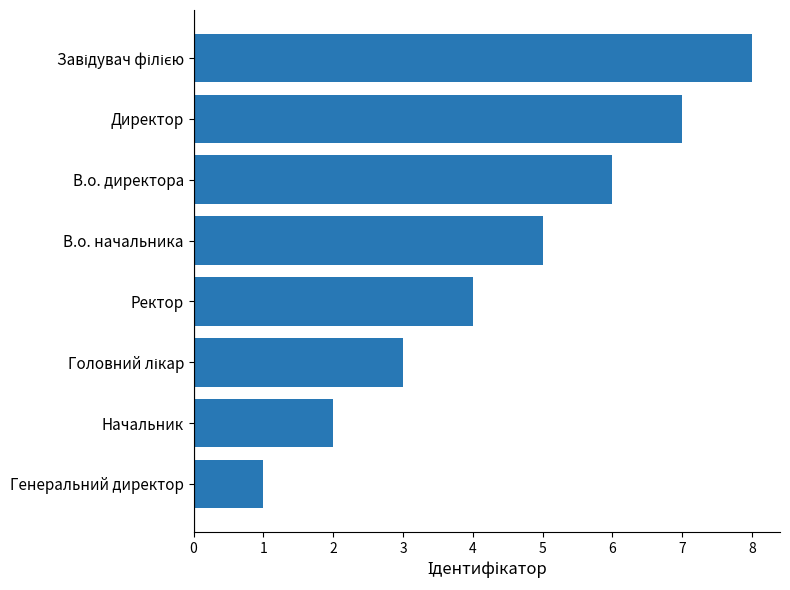

What is the approximate value at Ректор?

4